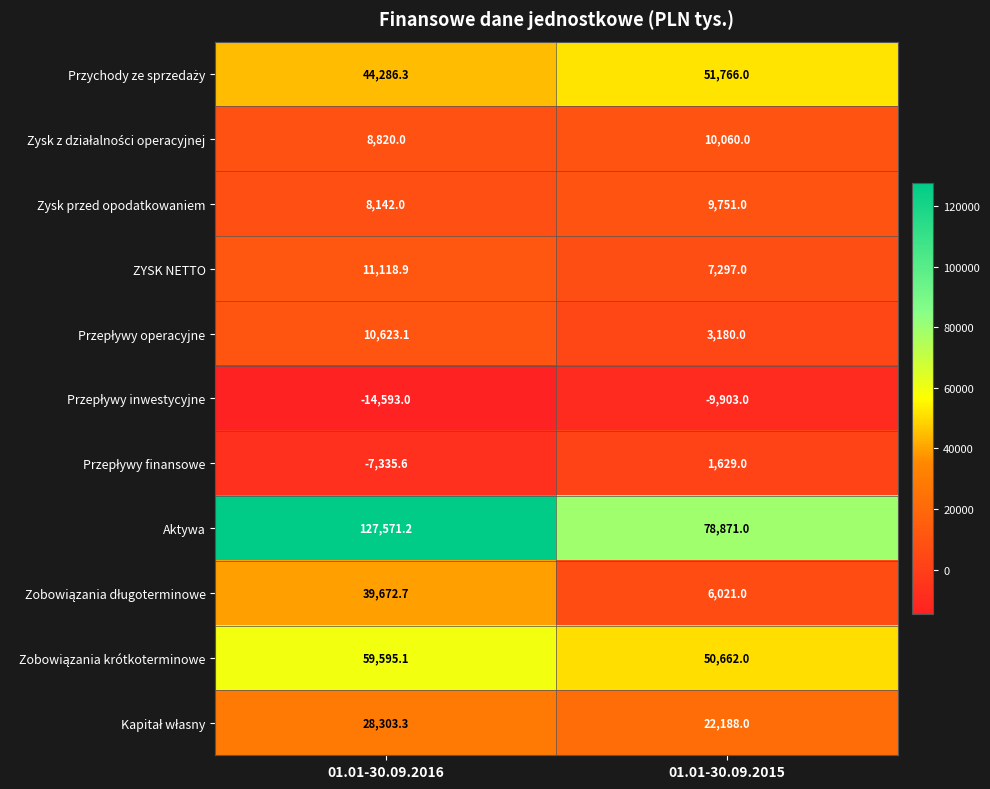

What is the total value across all series at 01.01-30.09.2015?

231522.0